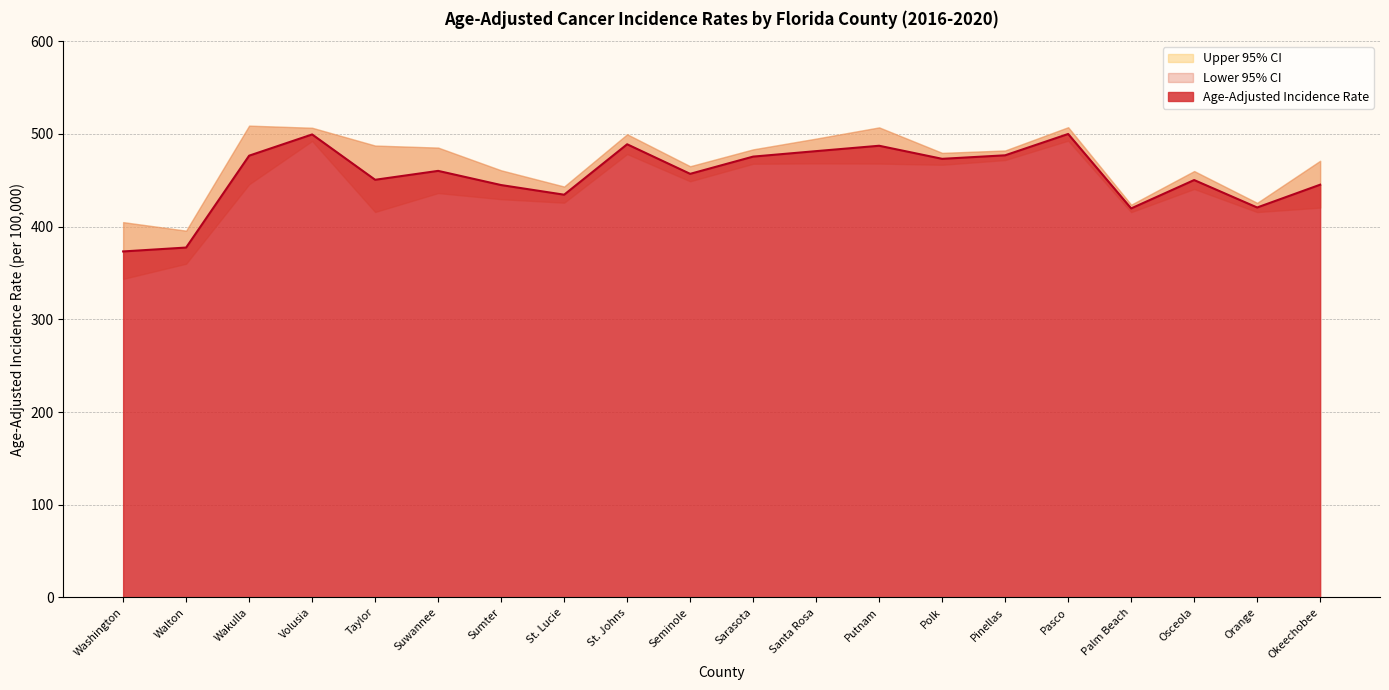

How many interior local peaks does the Age-Adjusted Incidence Rate series have?

6